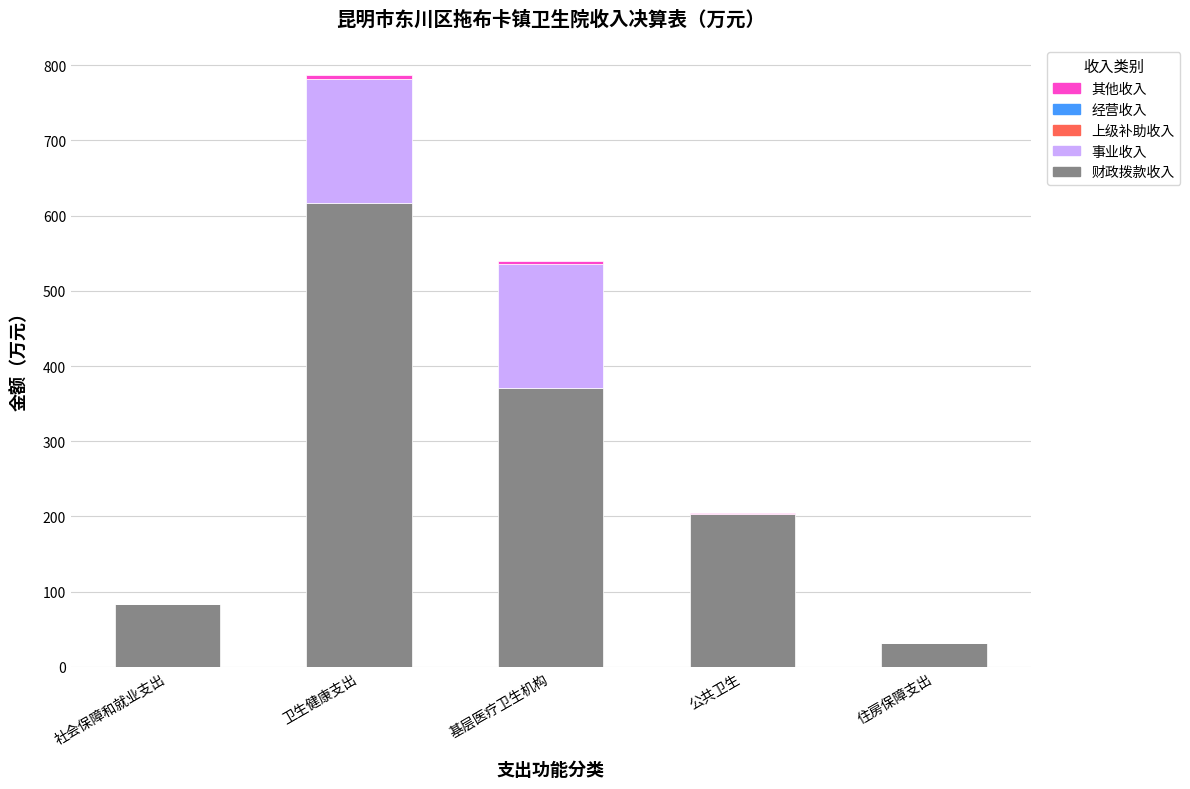

Is it true that 财政拨款收入 equals 31.2 at 住房保障支出?

True